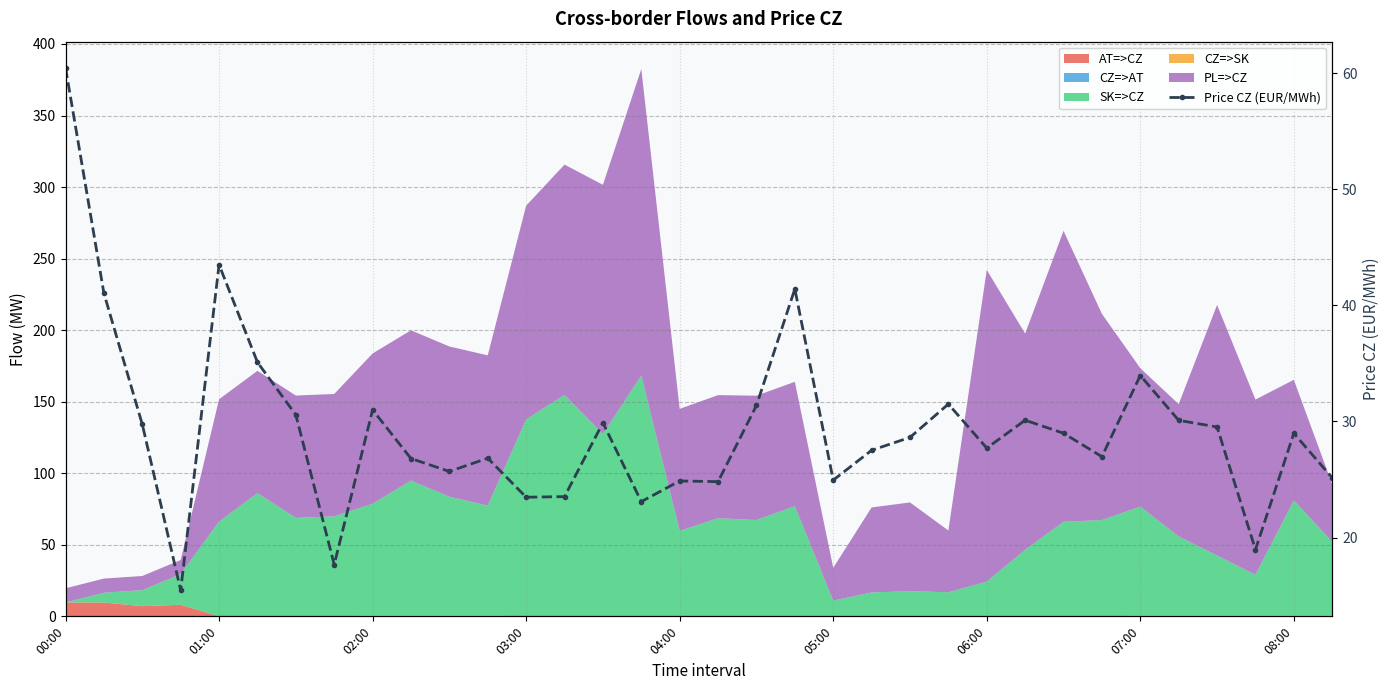

What is the difference between the maximum and second lowest values?

42.8